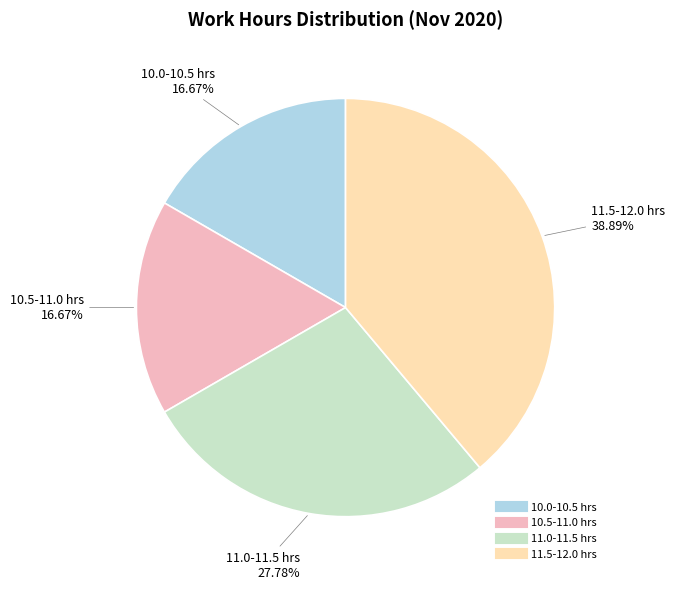

Is there any slice that represents more than half of the pie?

No